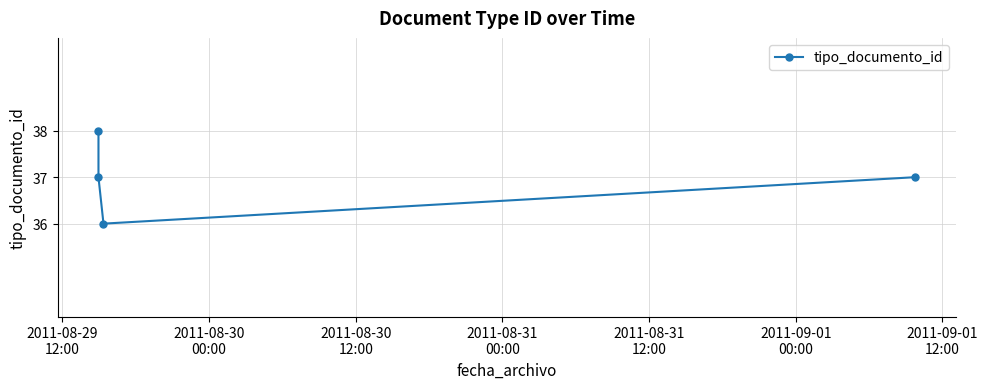

The chart shows a value of 62 at 2011-08-29
12:00. True or false?

False